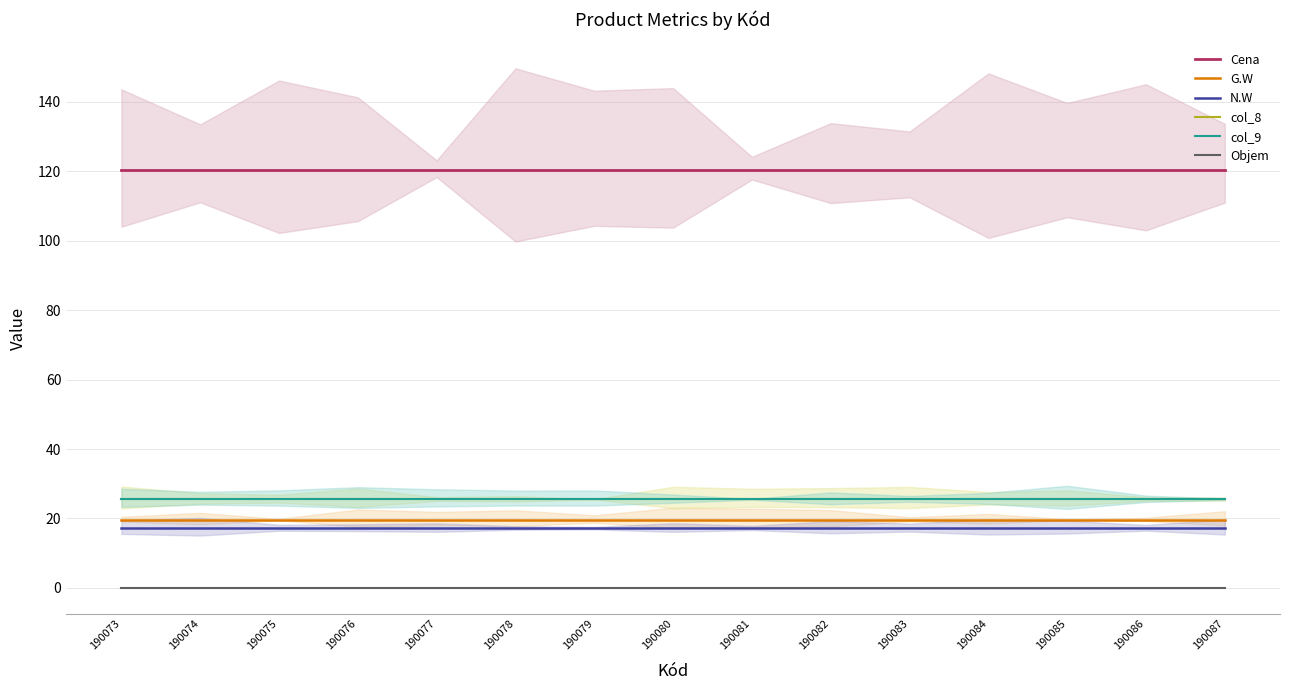

At which label is Objem closest to 0?

190073